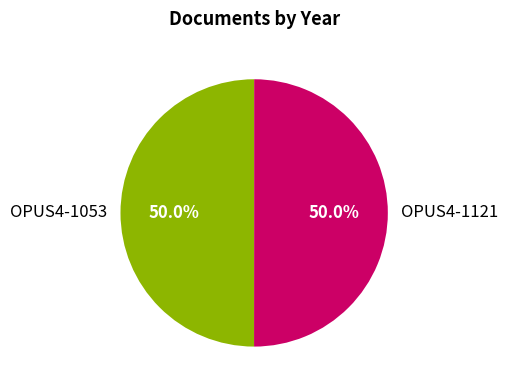

What is the ratio of the value at OPUS4-1053 to the value at OPUS4-1121?

1.0